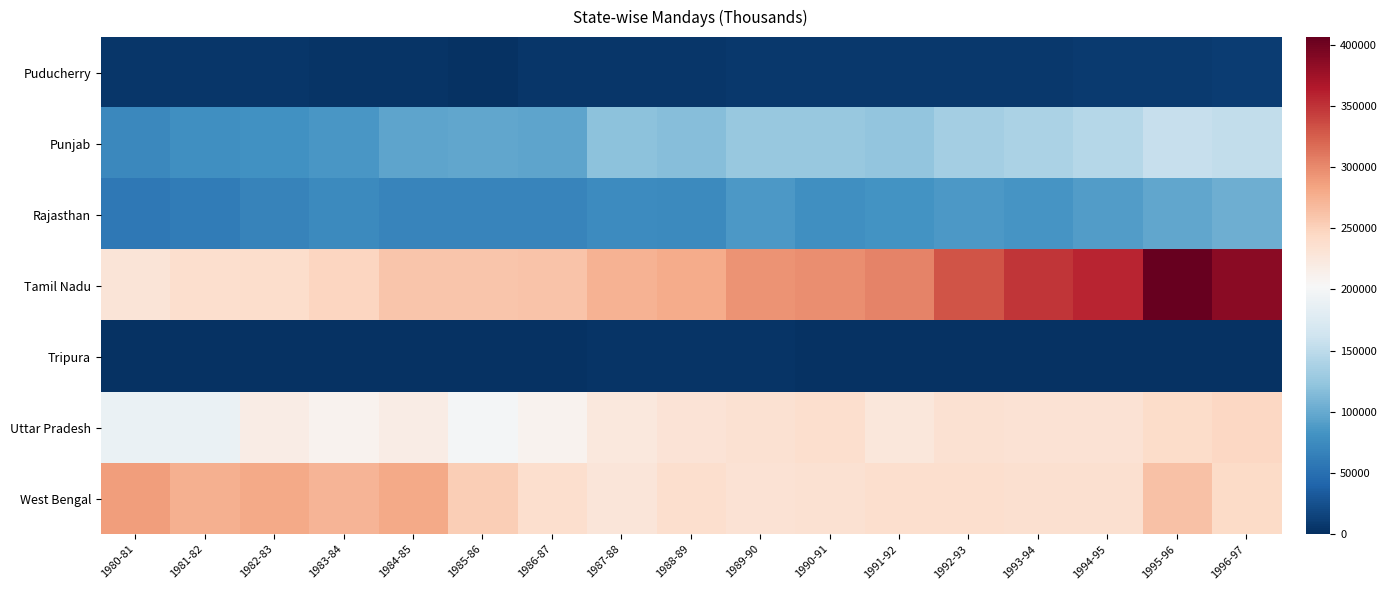

Which has a higher value, 1995-96 or 1987-88?

1995-96